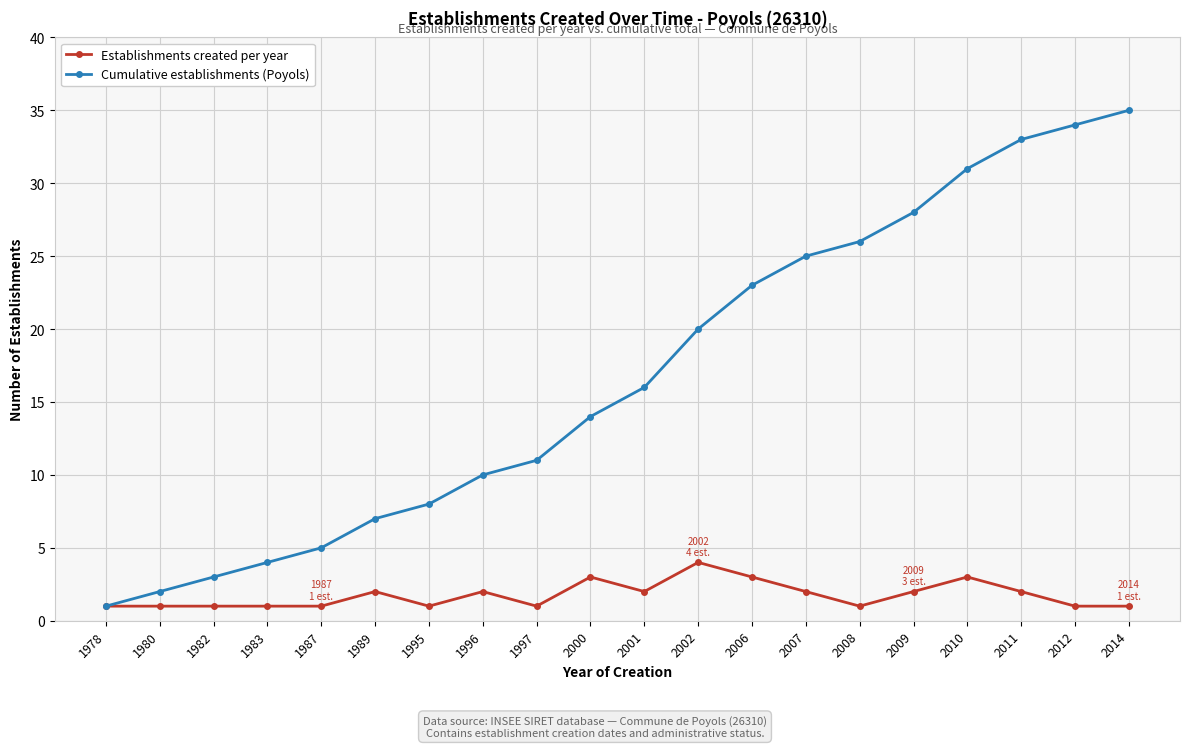

What is the lowest value of the Establishments created per year series?

1